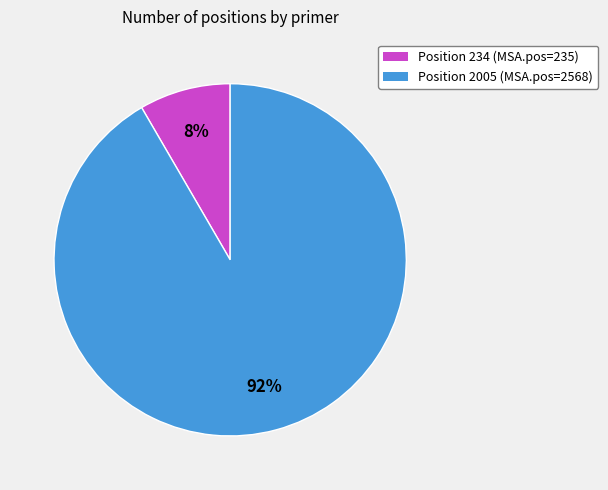

Is there a majority slice in this chart?

Yes